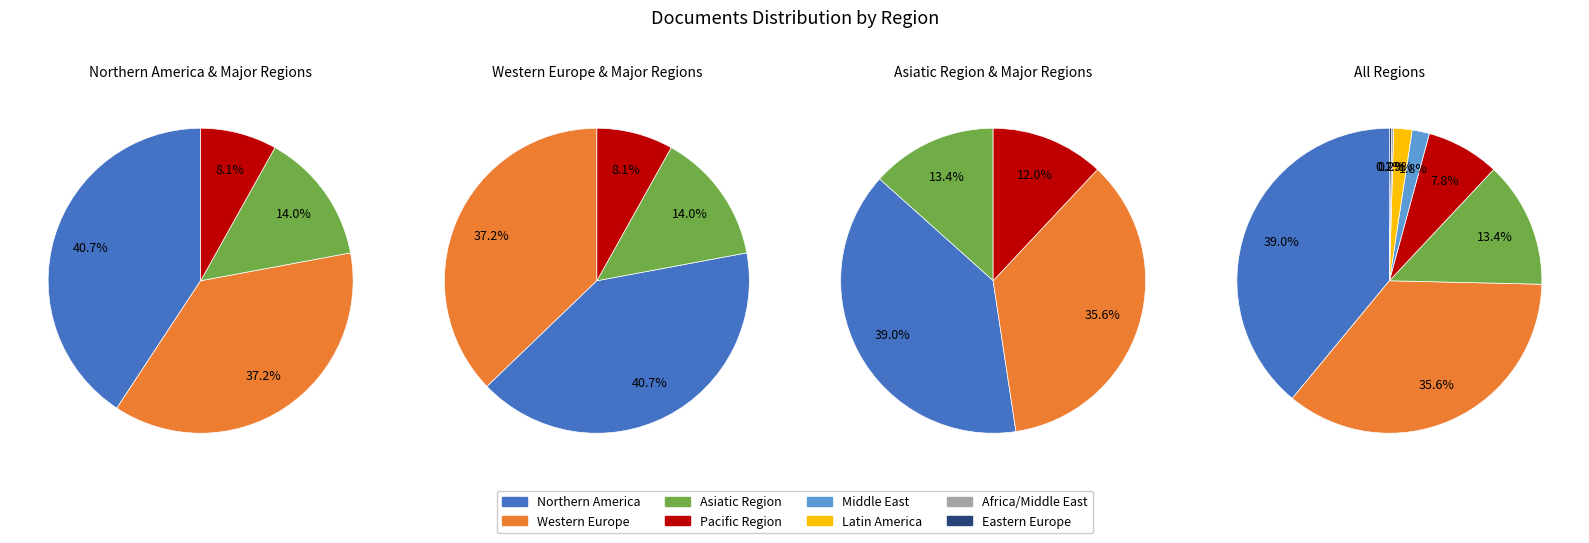

True or false: Pacific Region accounts for 1% of the total.

False